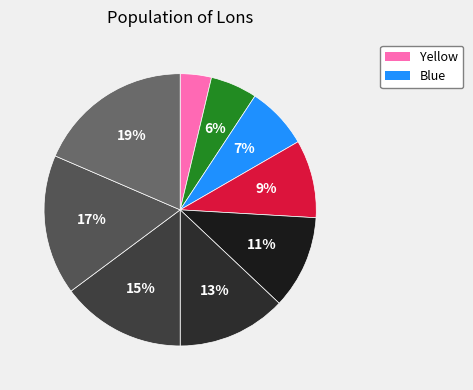

To the nearest percent, what is the difference between the largest and smallest slice percentages?

15%